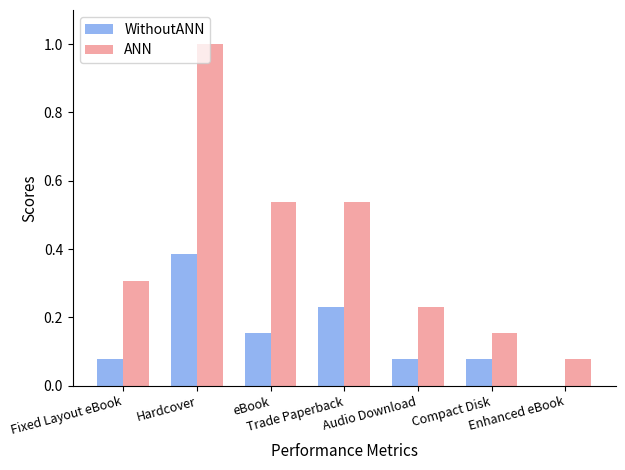

The value of WithoutANN at Enhanced eBook is 0.0. True or false?

True